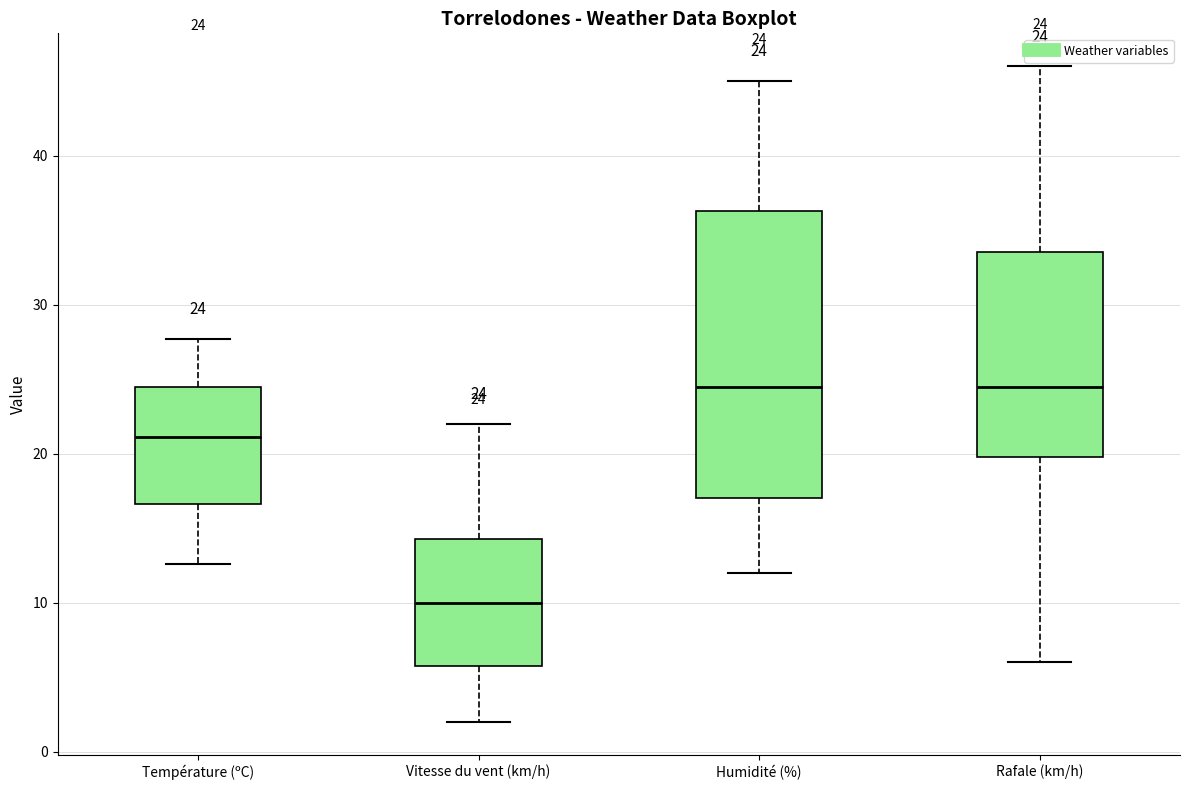

Which box is the tallest, from its lower edge to its upper edge?

Humidité (%)